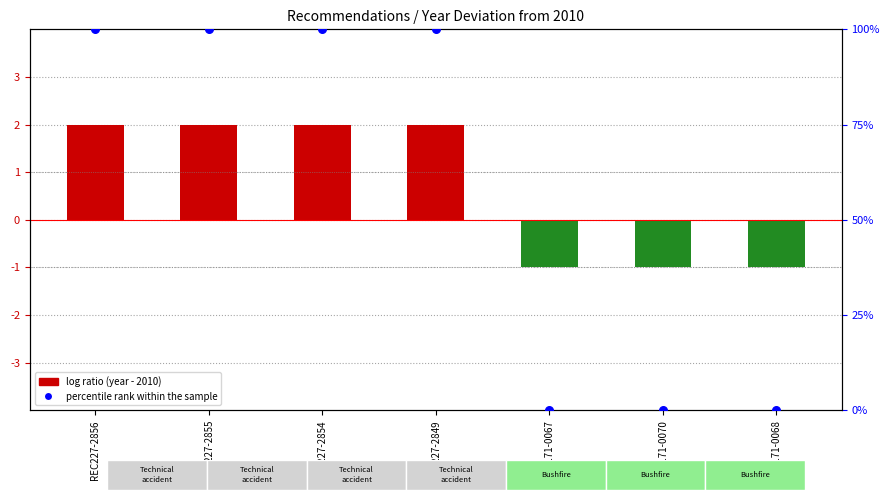

Between REC171-0067 and REC227-2855, which is larger?

REC227-2855